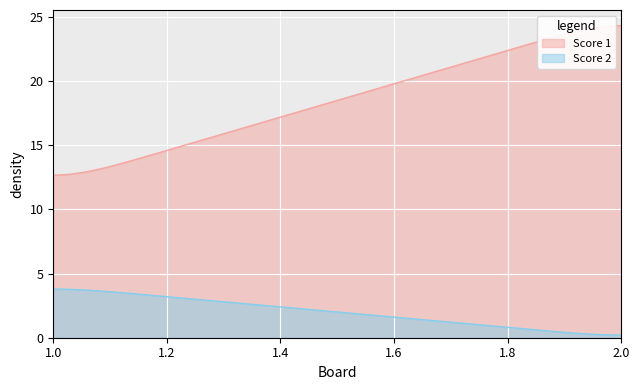

The value of Score 1 at 2 is 25. True or false?

True